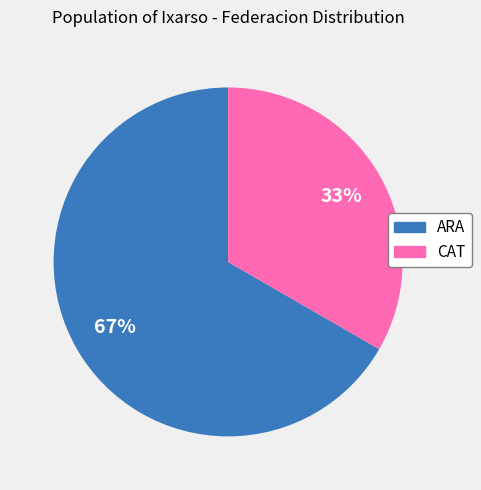

What is the smallest slice in the pie chart?

CAT